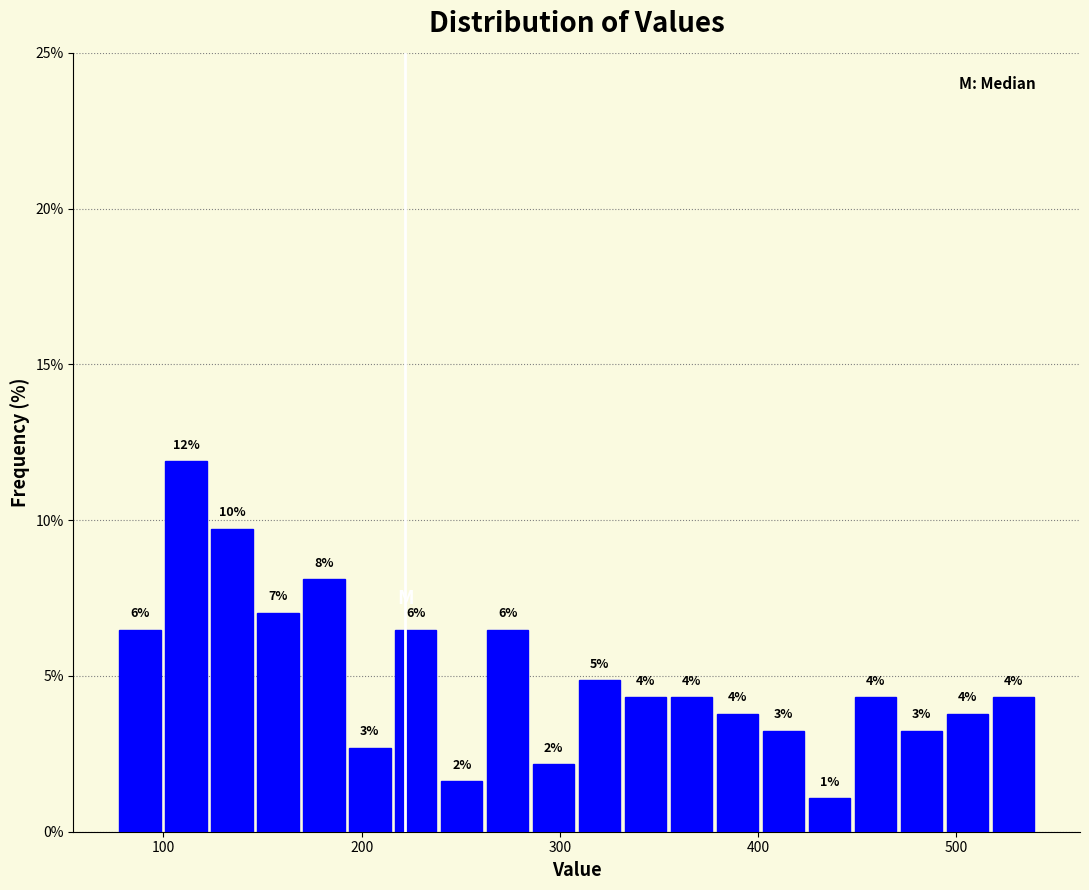

Around what value on the x-axis is the tallest bar? Give the approximate position of its centre, as read against the axis.

110